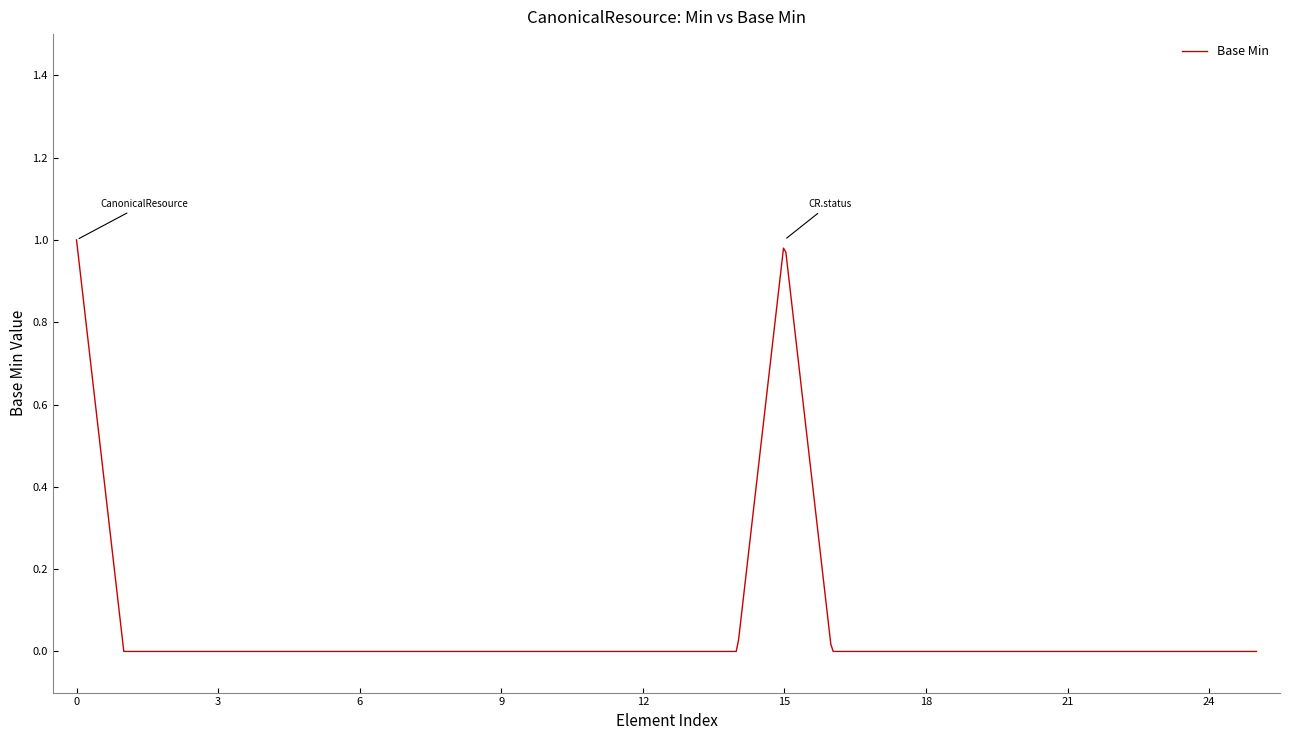

Rank the categories by value from lowest to highest.

CanonicalResource.id, CanonicalResource.meta, CanonicalResource.implicitRules, CanonicalResource.language, CanonicalResource.text, CanonicalResource.contained, CanonicalResource.extension, CanonicalResource.modifierExtension, CanonicalResource.url, CanonicalResource.identifier, CanonicalResource.version, CanonicalResource.versionAlgorithm[x], CanonicalResource.name, CanonicalResource.title, CanonicalResource.experimental, CanonicalResource.date, CanonicalResource.publisher, CanonicalResource.contact, CanonicalResource.description, CanonicalResource.useContext, CanonicalResource.jurisdiction, CanonicalResource.purpose, CanonicalResource.copyright, CanonicalResource.copyrightLabel, CanonicalResource, CanonicalResource.status